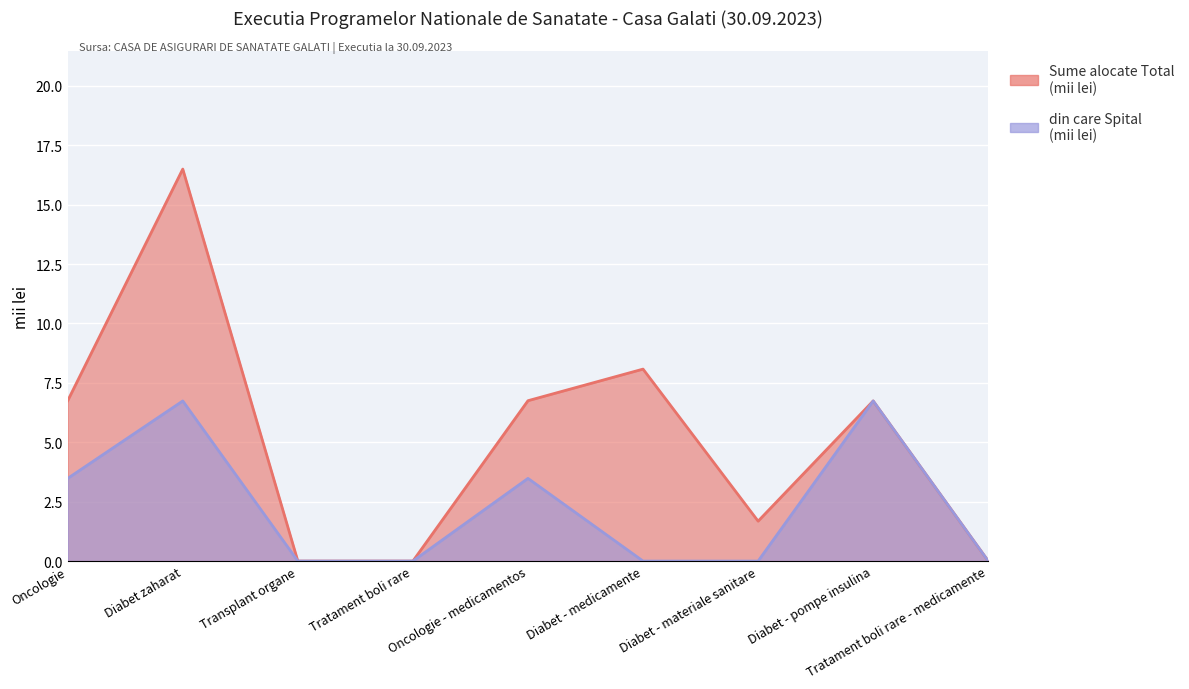

What is the average value of the din care Spital (mii lei) series?

2.3